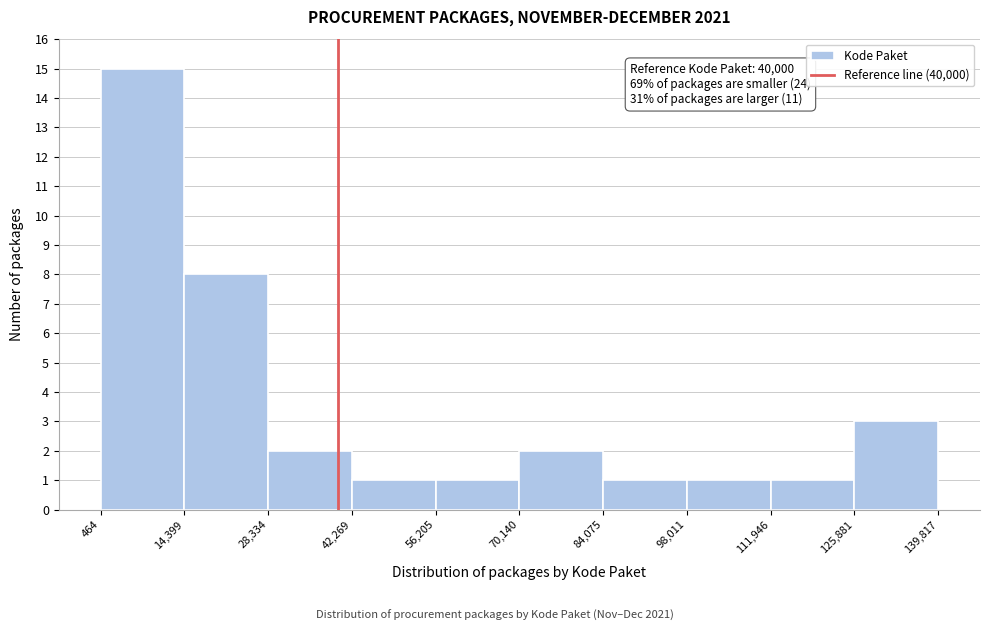

Which range on the x-axis has the tallest bar?

464 to 14,399